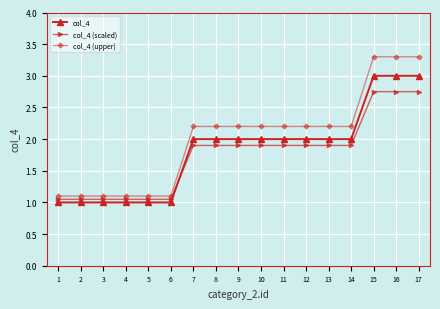

Rank the series by their average value, from lowest to highest.

col_4 (scaled), col_4, col_4 (upper)